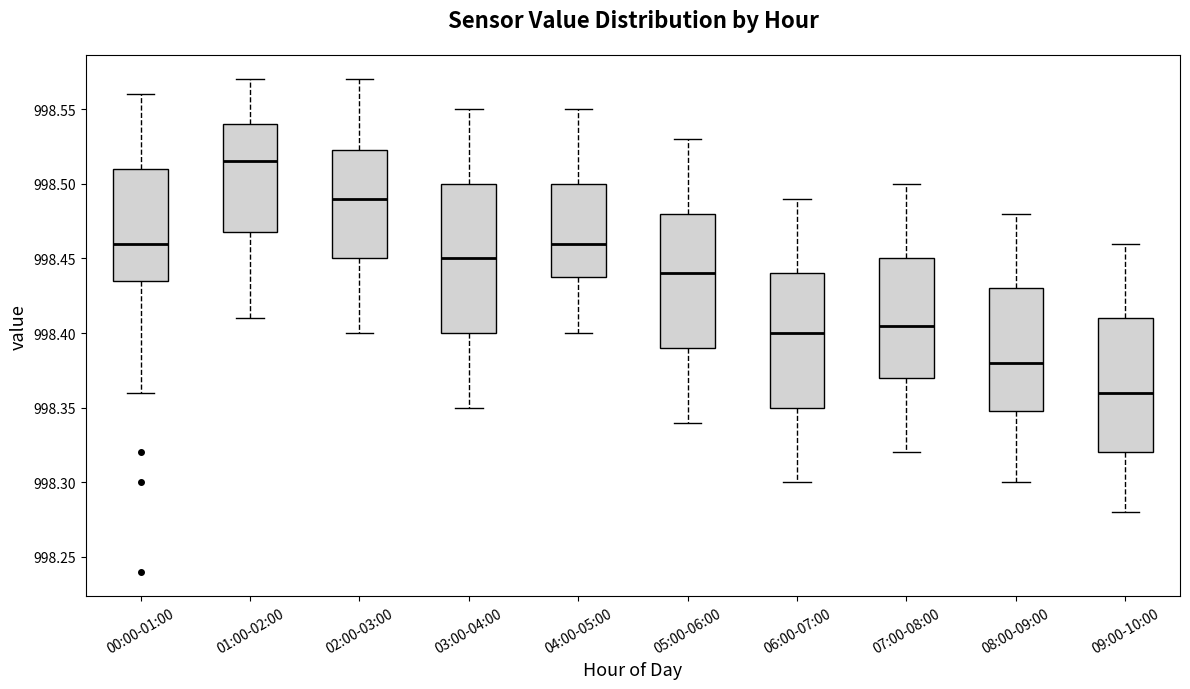

Reading left to right, transcribe this box plot: for each box, give where its median line is, the range the box spans, and where its two whiskers end, as read against the y-axis. The values are not printed on the chart, so give them approximately, as read against the axis.

00:00-01:00: median 998.460, box 998.435 to 998.510, whiskers 998.360 to 998.560
01:00-02:00: median 998.515, box 998.470 to 998.540, whiskers 998.410 to 998.570
02:00-03:00: median 998.490, box 998.450 to 998.525, whiskers 998.400 to 998.570
03:00-04:00: median 998.450, box 998.400 to 998.500, whiskers 998.350 to 998.550
04:00-05:00: median 998.460, box 998.440 to 998.500, whiskers 998.400 to 998.550
05:00-06:00: median 998.440, box 998.390 to 998.480, whiskers 998.340 to 998.530
06:00-07:00: median 998.400, box 998.350 to 998.440, whiskers 998.300 to 998.490
07:00-08:00: median 998.405, box 998.370 to 998.450, whiskers 998.320 to 998.500
08:00-09:00: median 998.380, box 998.350 to 998.430, whiskers 998.300 to 998.480
09:00-10:00: median 998.360, box 998.320 to 998.410, whiskers 998.280 to 998.460